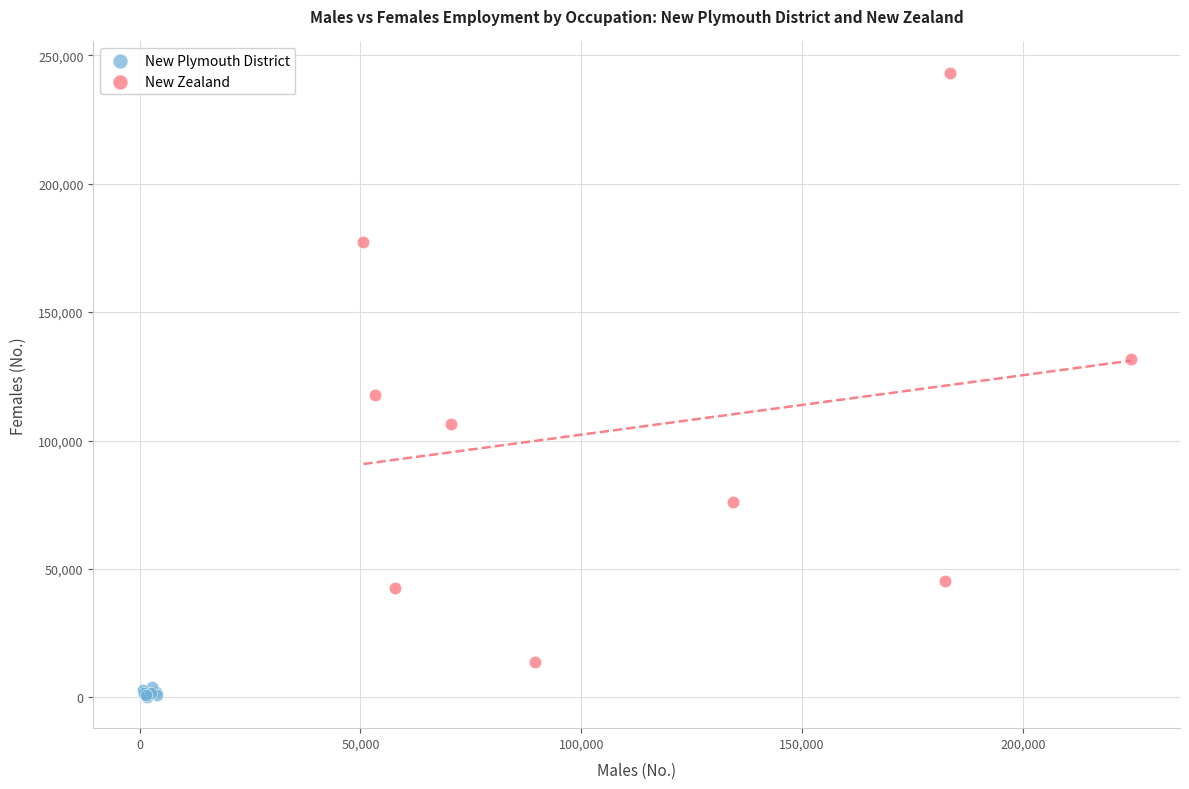

What are all the series names shown in the legend?

New Plymouth District, New Zealand